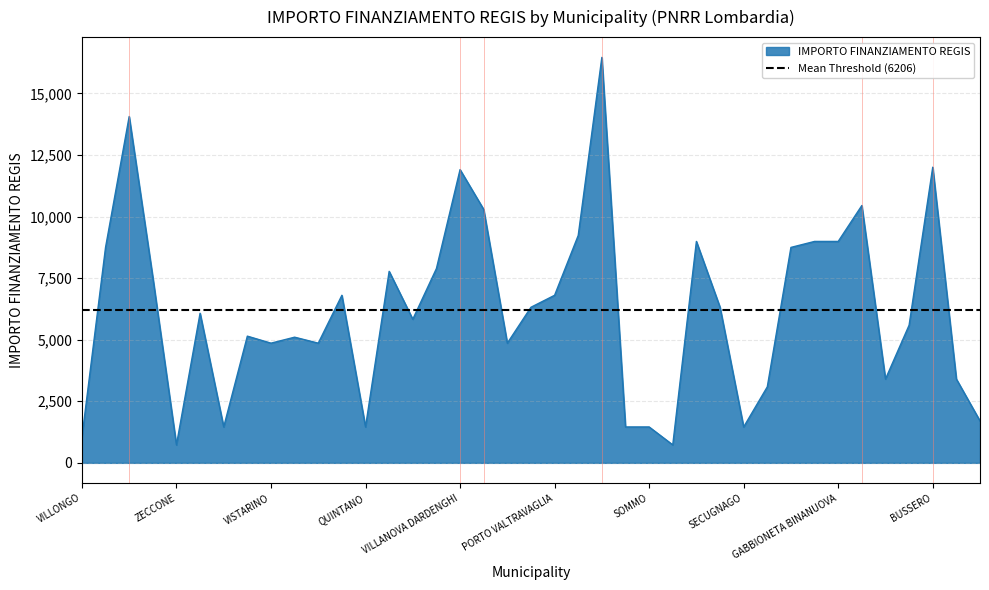

How many points are higher than both their immediate neighbors (excluding endpoints)?

11